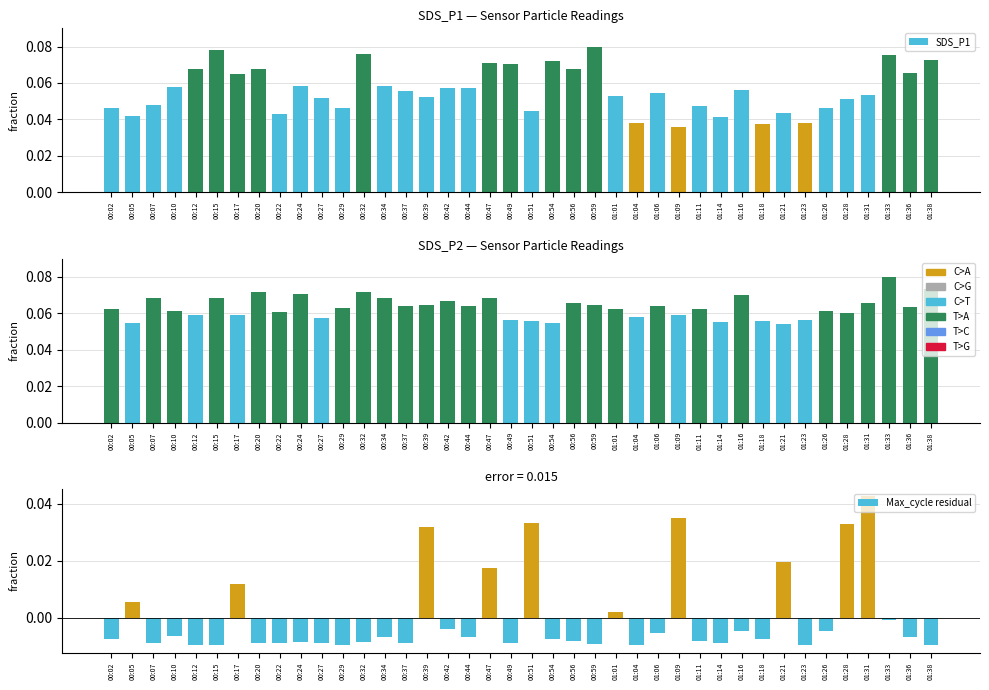

At which category is the sum across all series the highest?

01:31